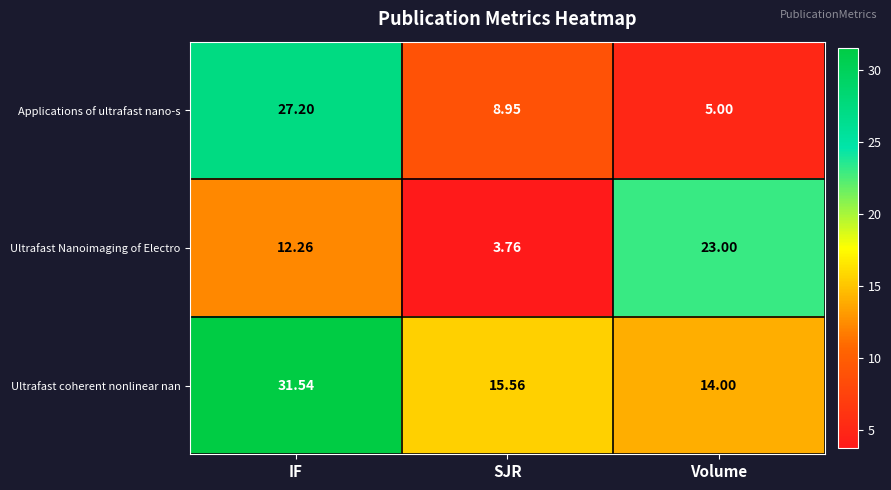

Which series has the widest spread of values?

Applications of ultrafast nano-s